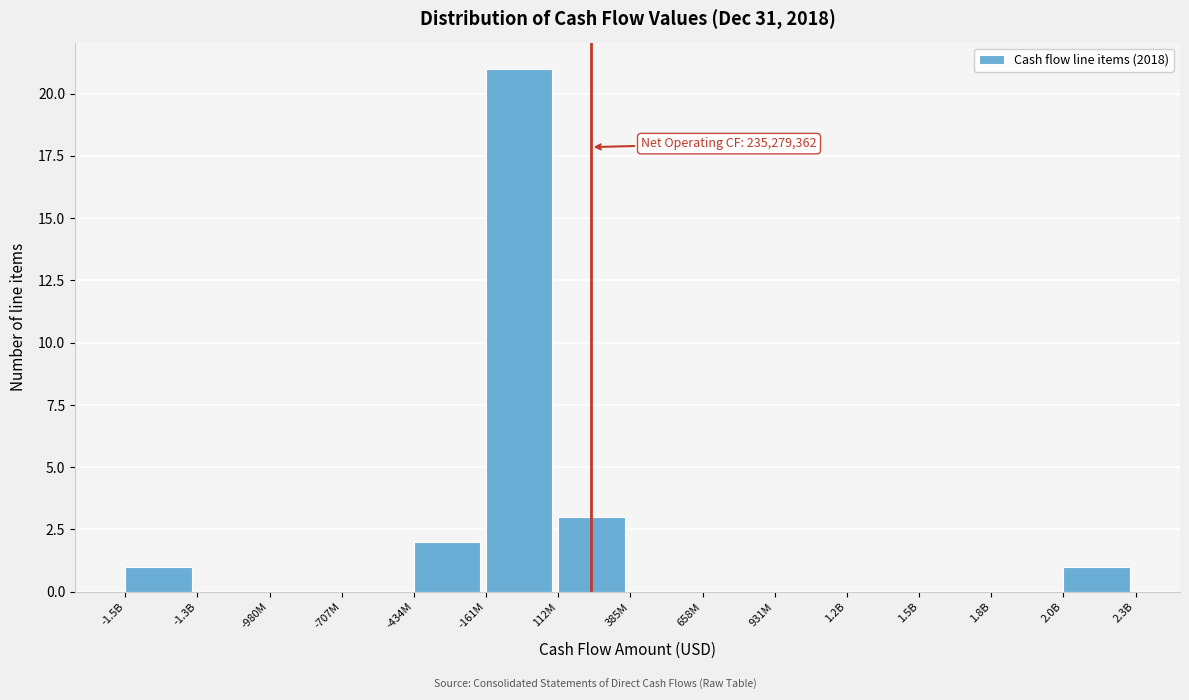

Reading left to right, transcribe all the data shown in this chart.

-1.5B=1	-1.3B=0	-980M=0	-707M=0	-434M=2	-161M=21	112M=3	385M=0	658M=0	931M=0	1.2B=0	1.5B=0	1.8B=0	2.0B=1